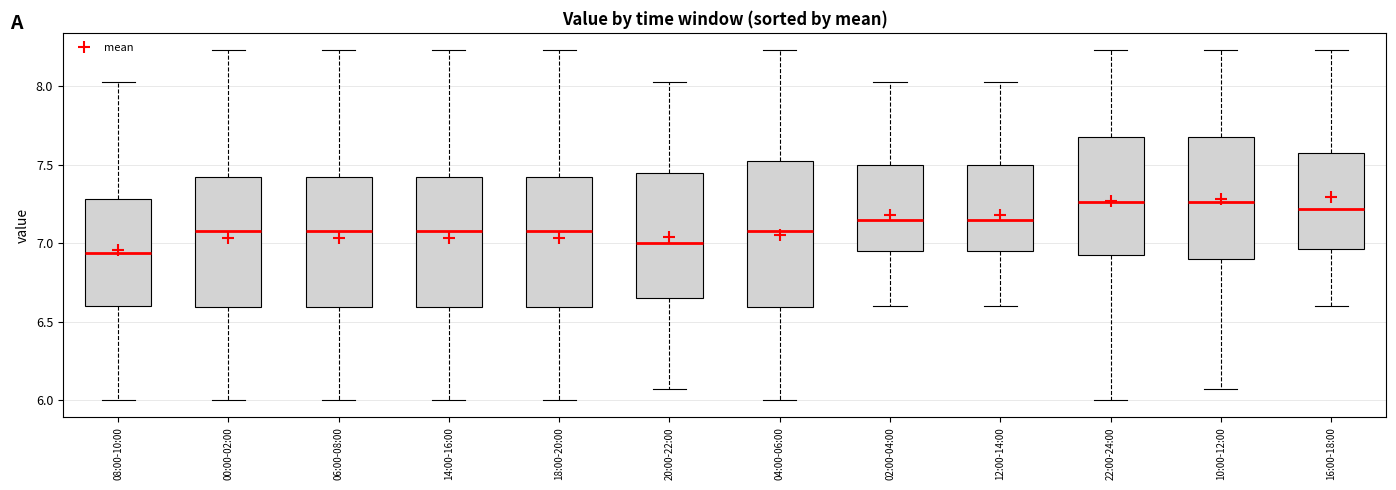

Where does the upper whisker of the box for 12:00-14:00 end on the y-axis? The values are not printed on the chart, so give them approximately, as read against the axis.

8.05